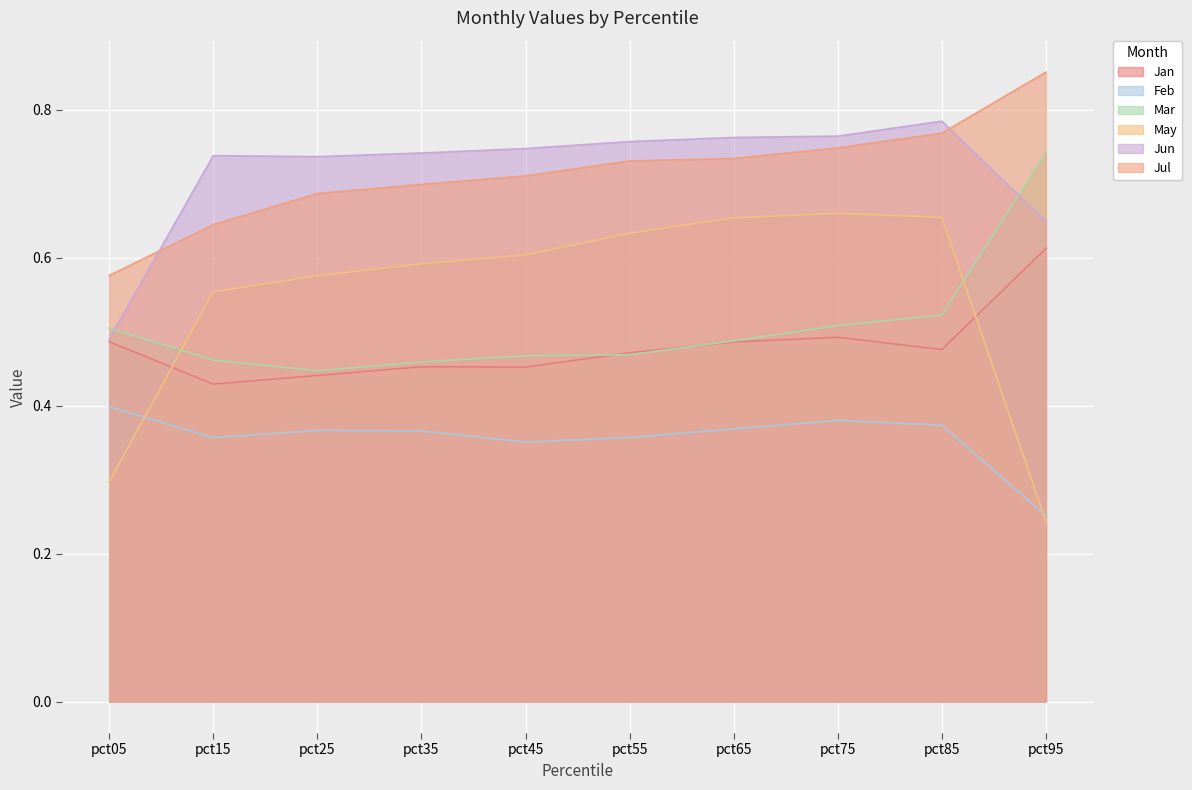

What is the total value across all series at pct05?

2.8